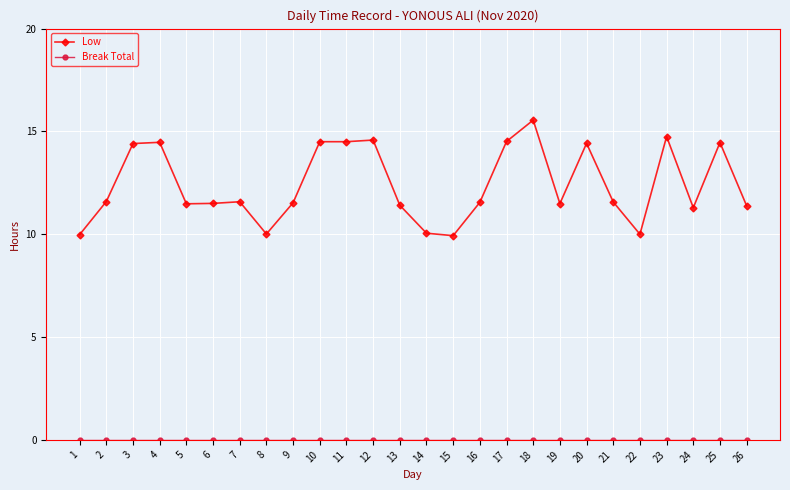

At which category is the sum across all series the highest?

18